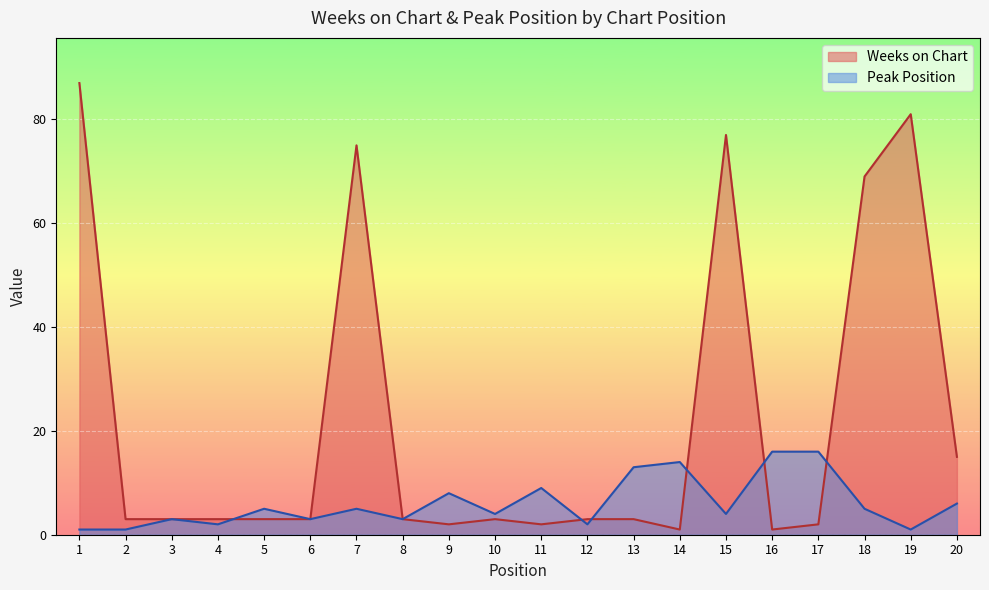

What is the sum of the Peak Position values at 11 and 14?

23